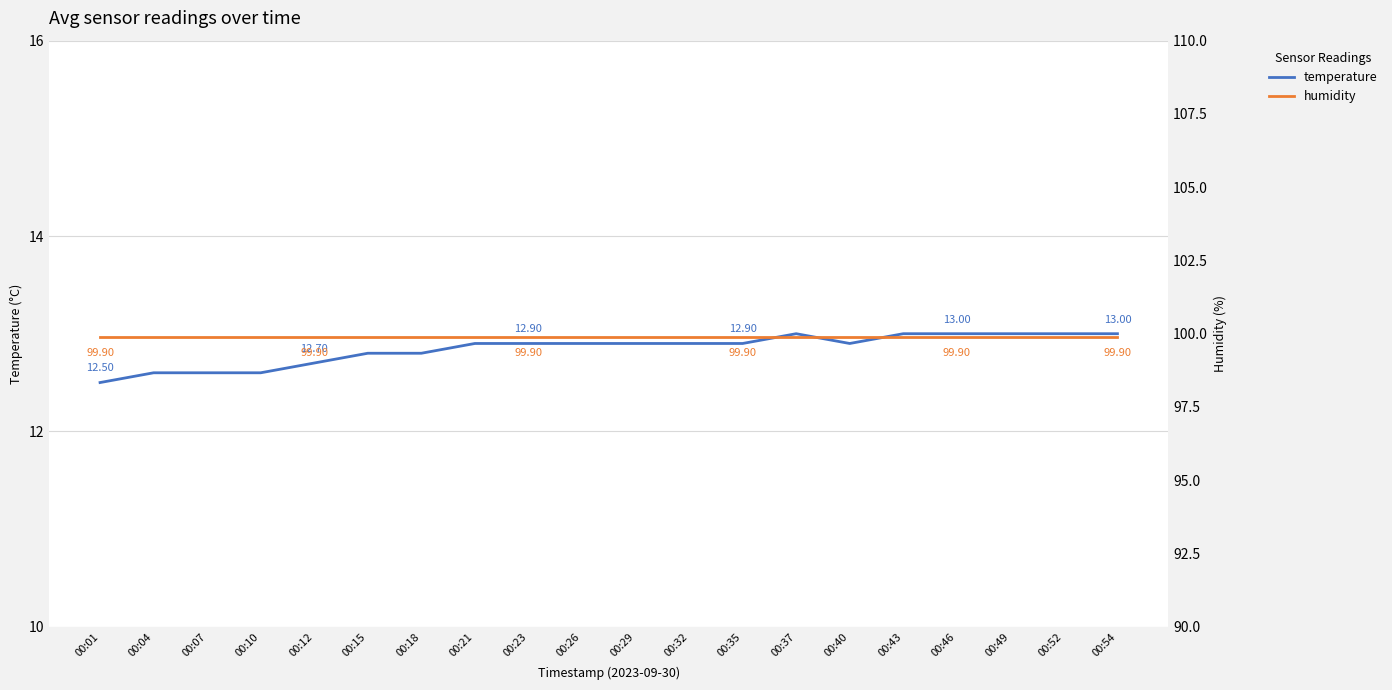

At which category is the sum across all series the highest?

00:37